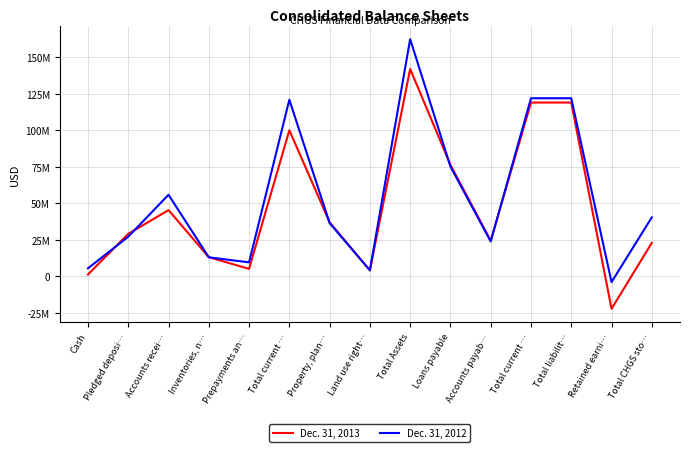

How many times do Dec. 31, 2012 and Dec. 31, 2013 cross each other?

8